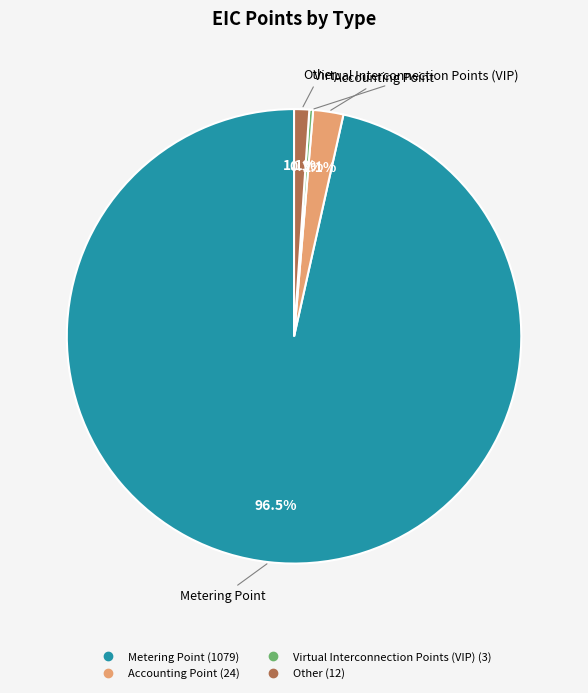

Which category has the biggest portion of the pie?

Metering Point